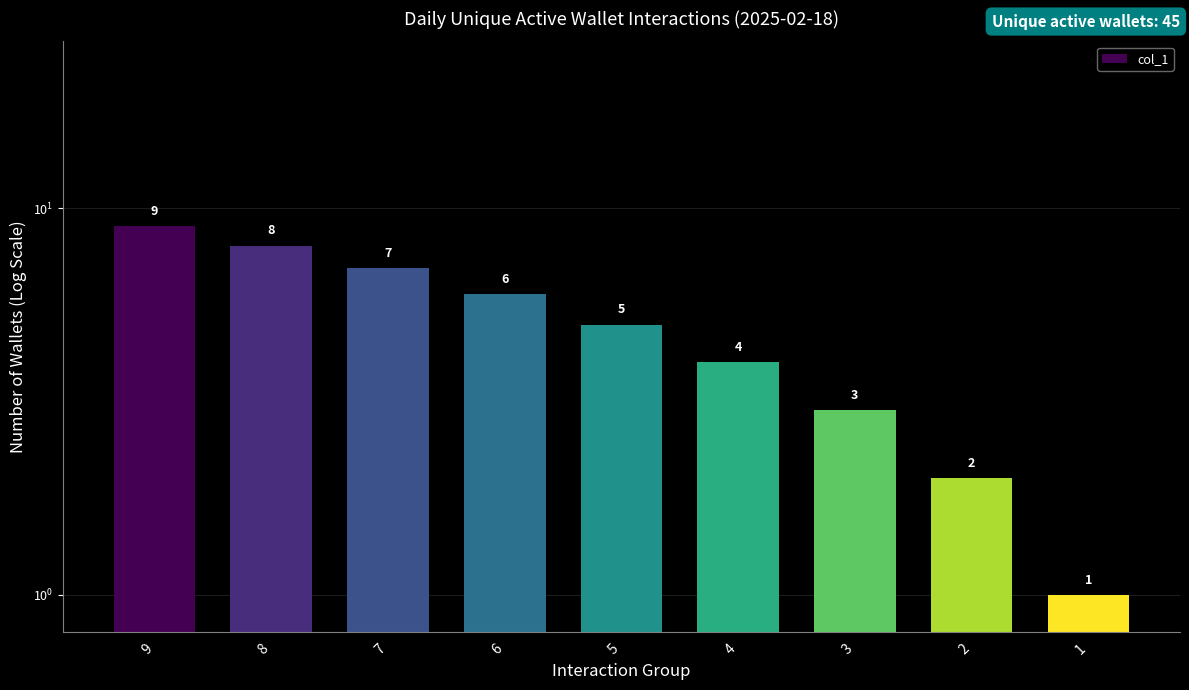

What is the minimum value shown in the chart?

1